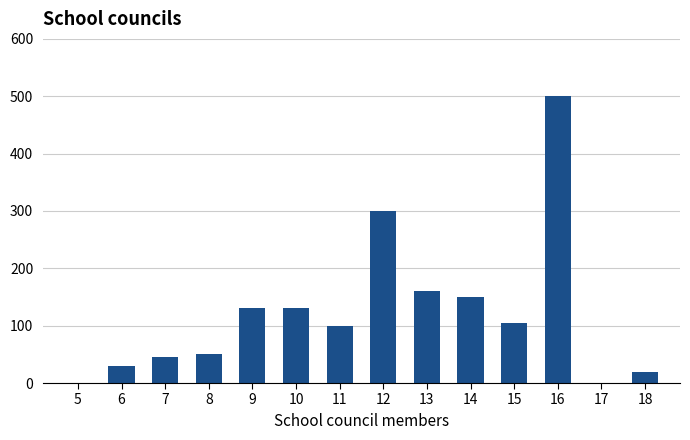

Reading left to right, extract all data points from this chart.

5=0	6=30	7=45	8=50	9=130	10=130	11=100	12=300	13=160	14=150	15=105	16=500	17=0	18=20